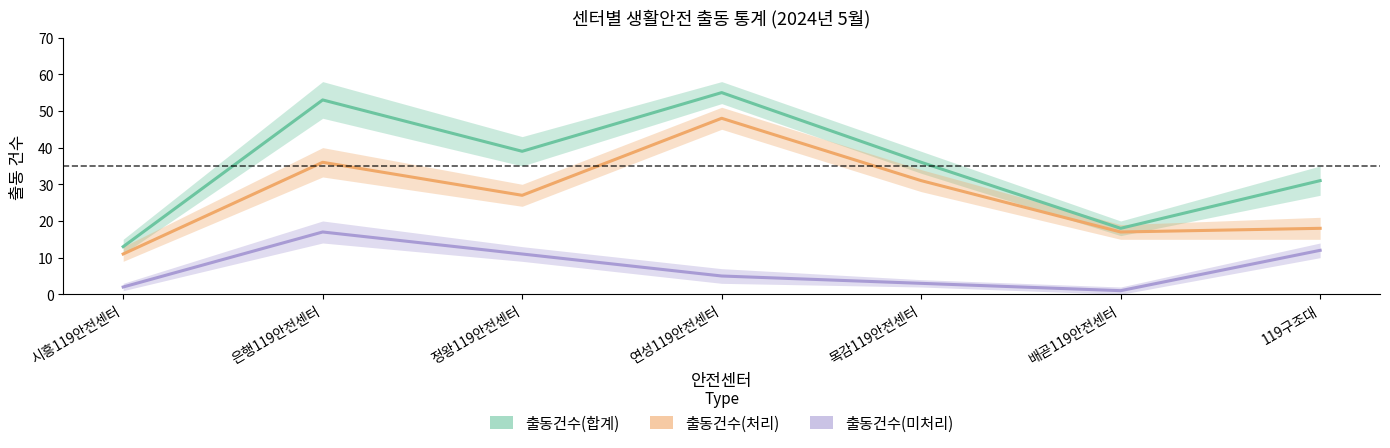

What is the total value across all series at 정왕119안전센터?

77